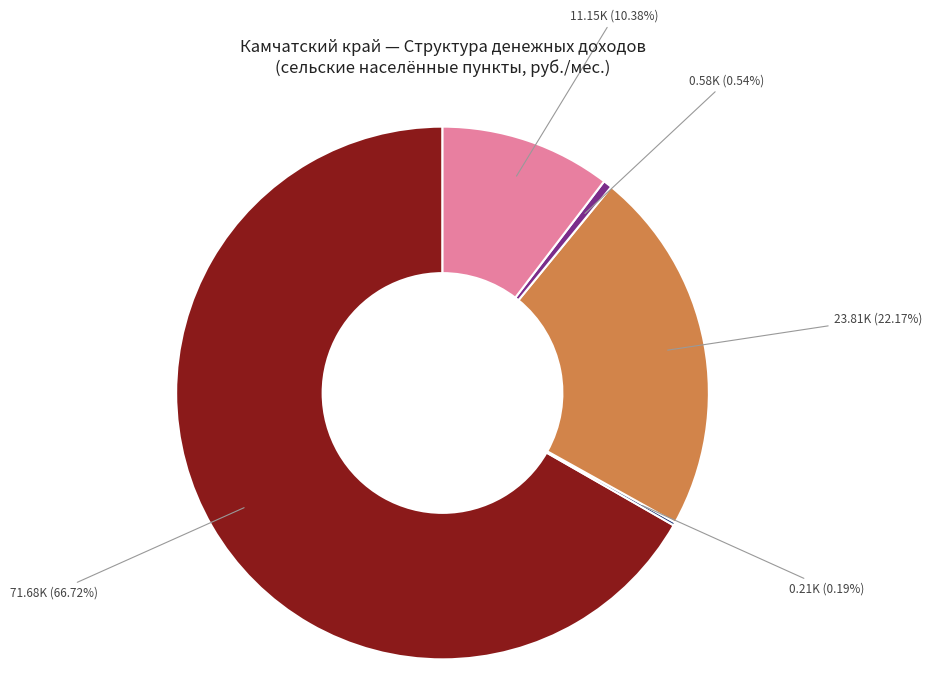

Is there any slice that represents more than half of the pie?

Yes